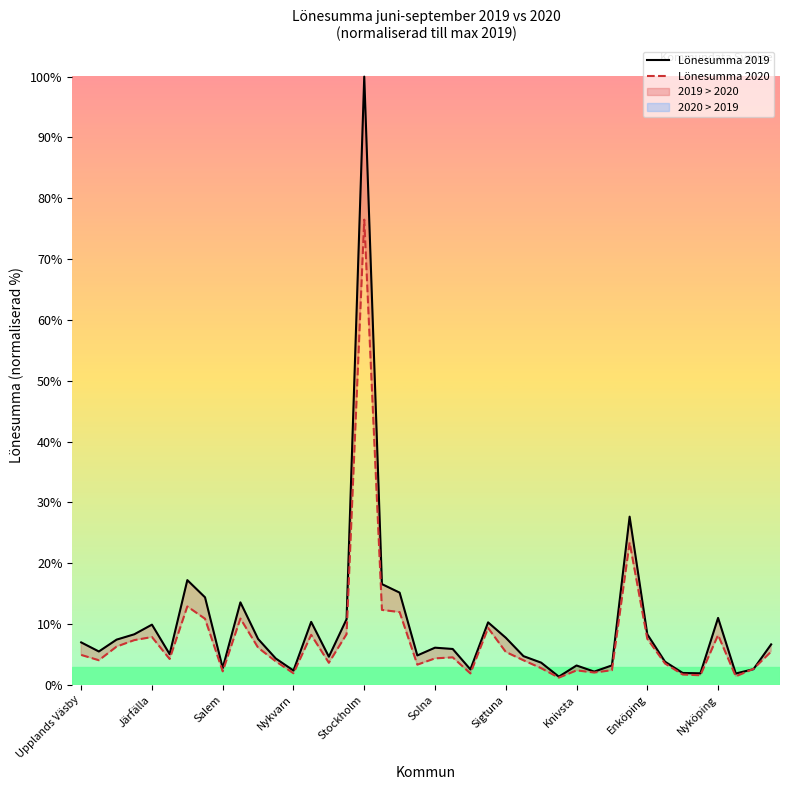

The Lönesumma 2019 series shows 17.5 at Nyköping. True or false?

False